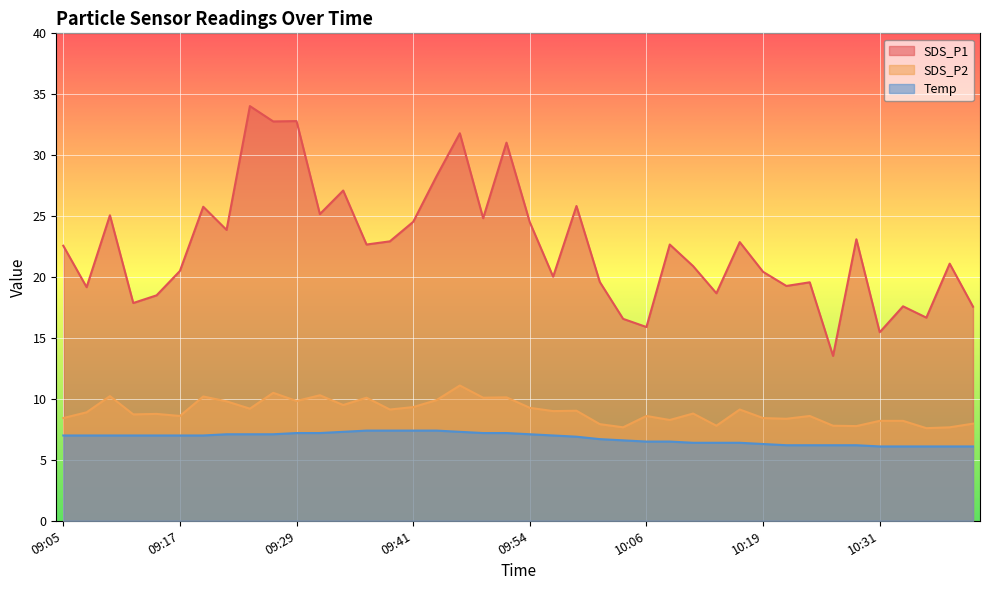

Is the value of Temp at 09:44 greater than the value of SDS_P1 at 09:34?

No